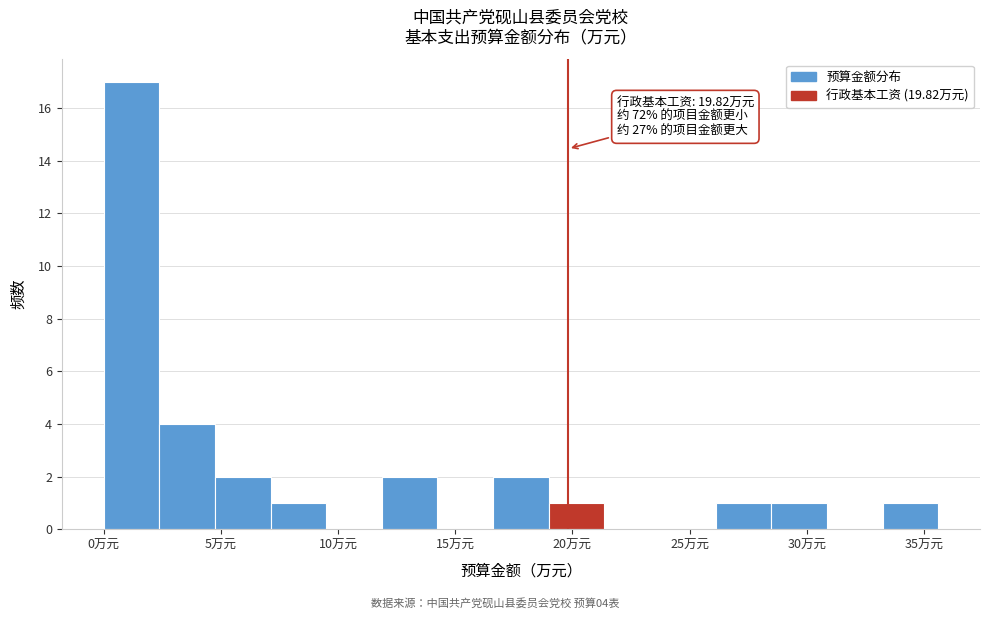

Which range on the x-axis has the tallest bar?

0.0 to 2.5